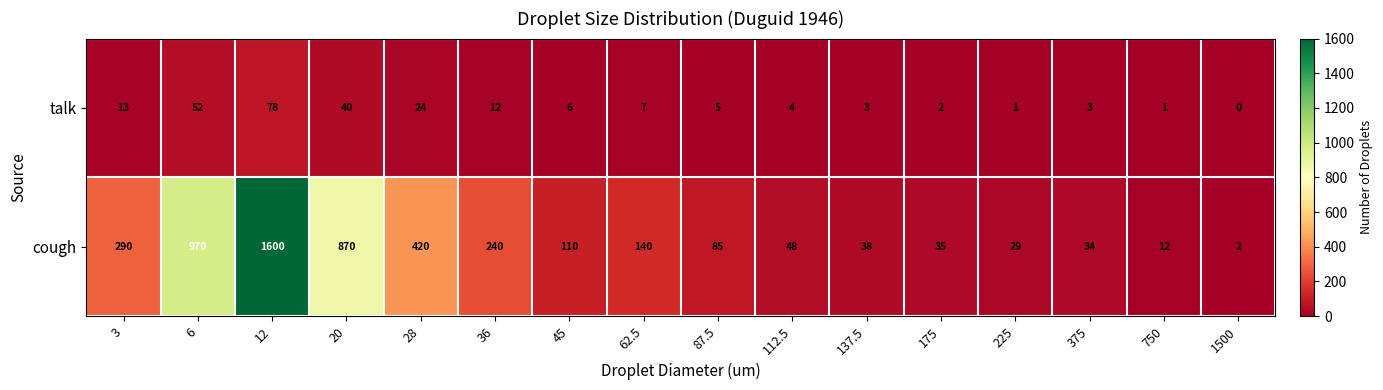

List the series in order of their overall mean, lowest first.

talk, cough